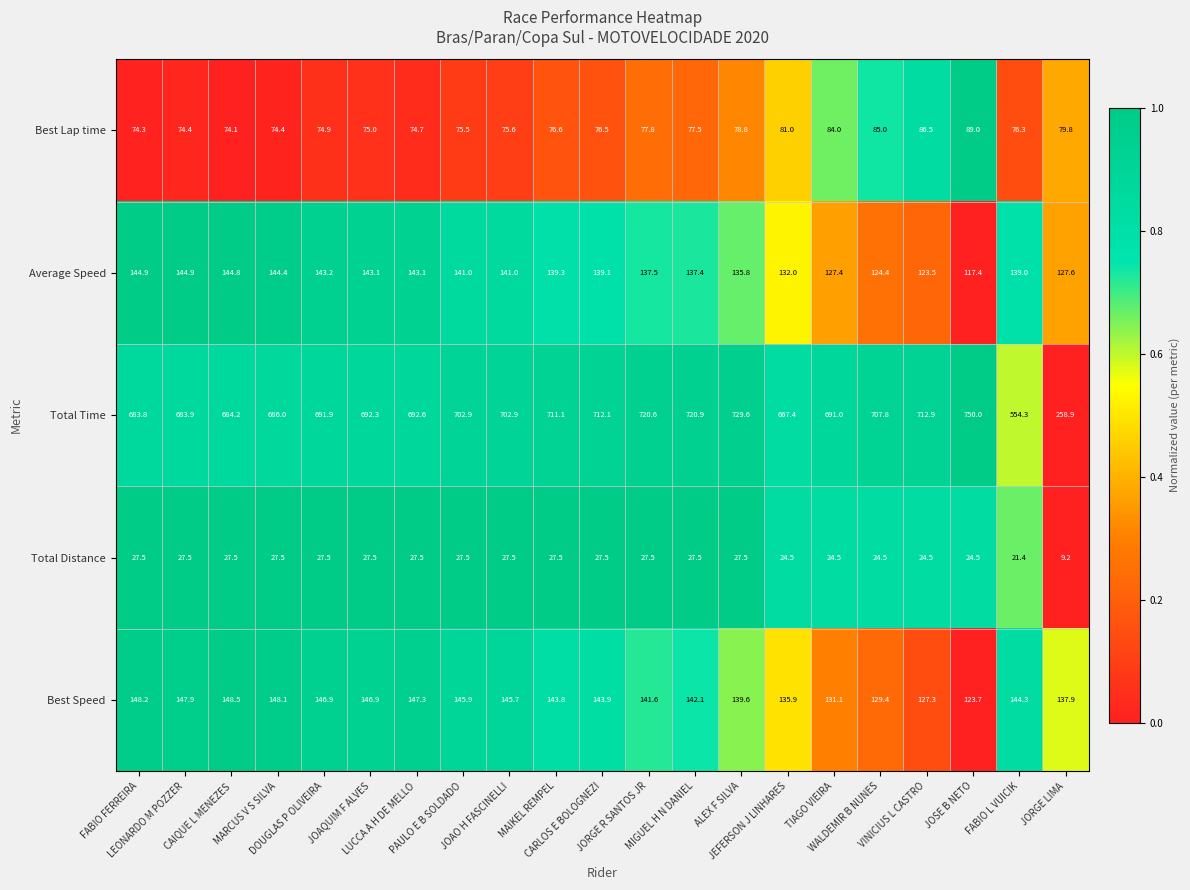

Which series has the largest range (max minus min)?

Total Time